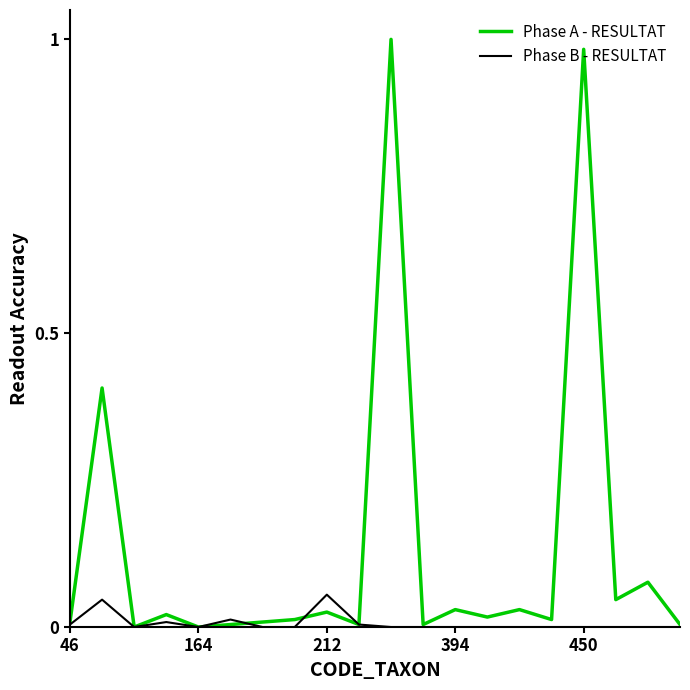

Which series has the largest range (max minus min)?

Phase A - RESULTAT